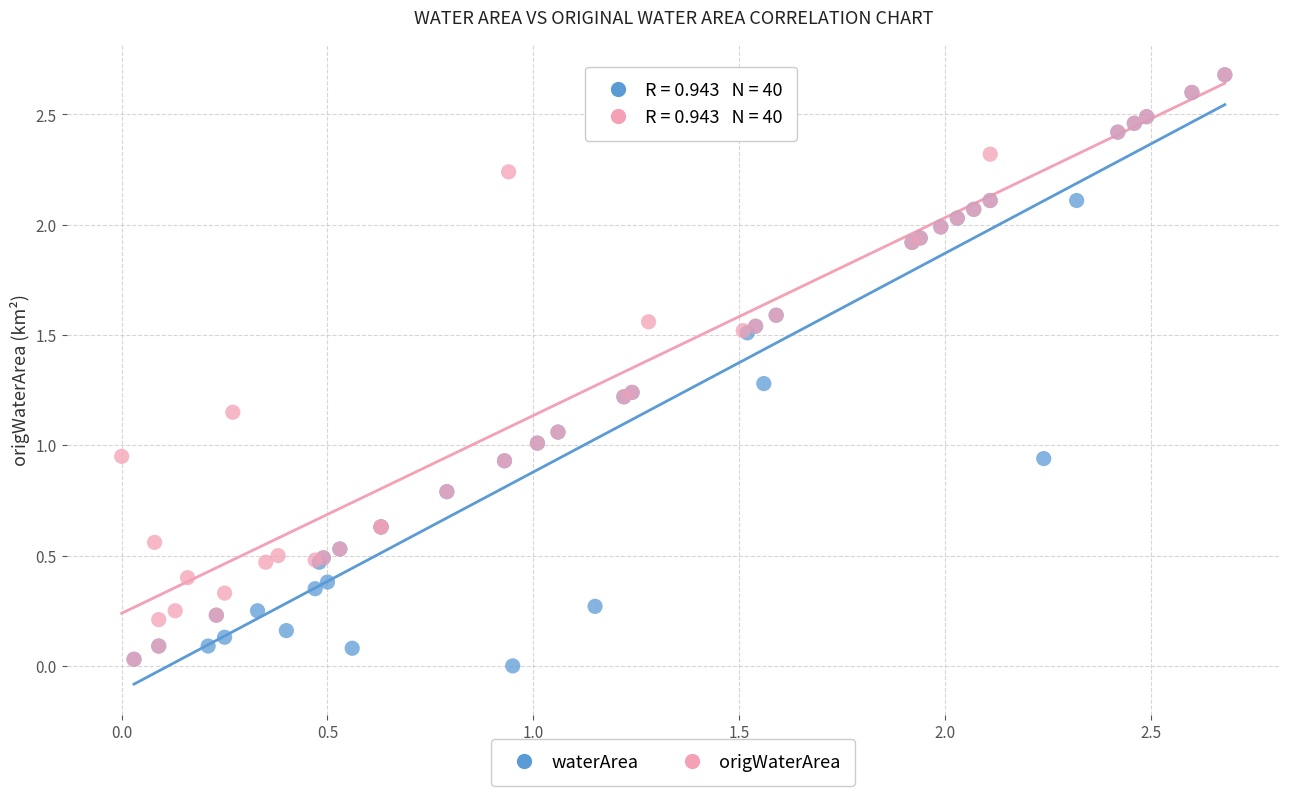

What are all the series names shown in the legend?

waterArea, origWaterArea